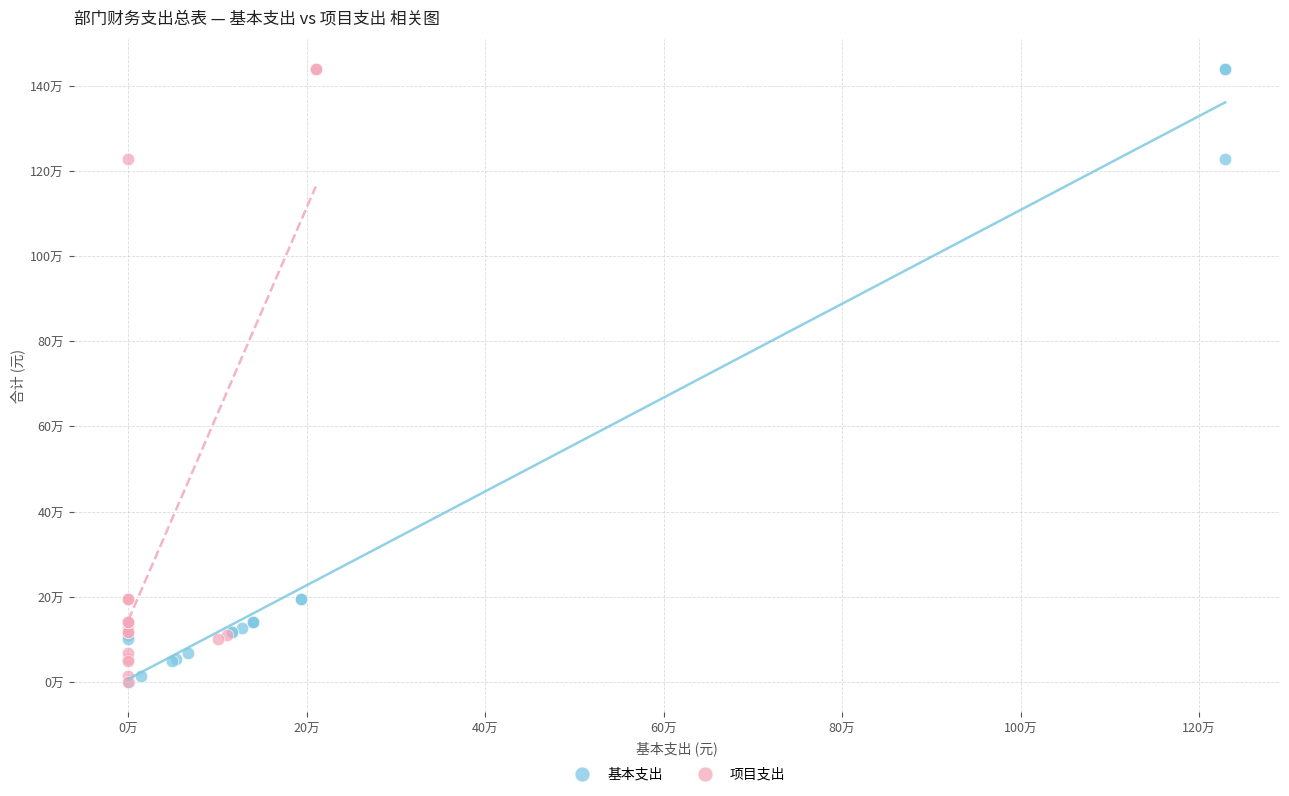

What are all the series names shown in the legend?

基本支出, 项目支出